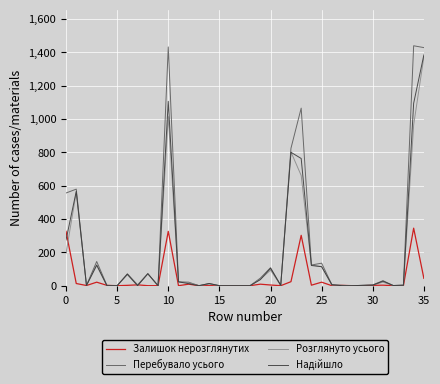

What is the maximum value shown in the chart?

1439